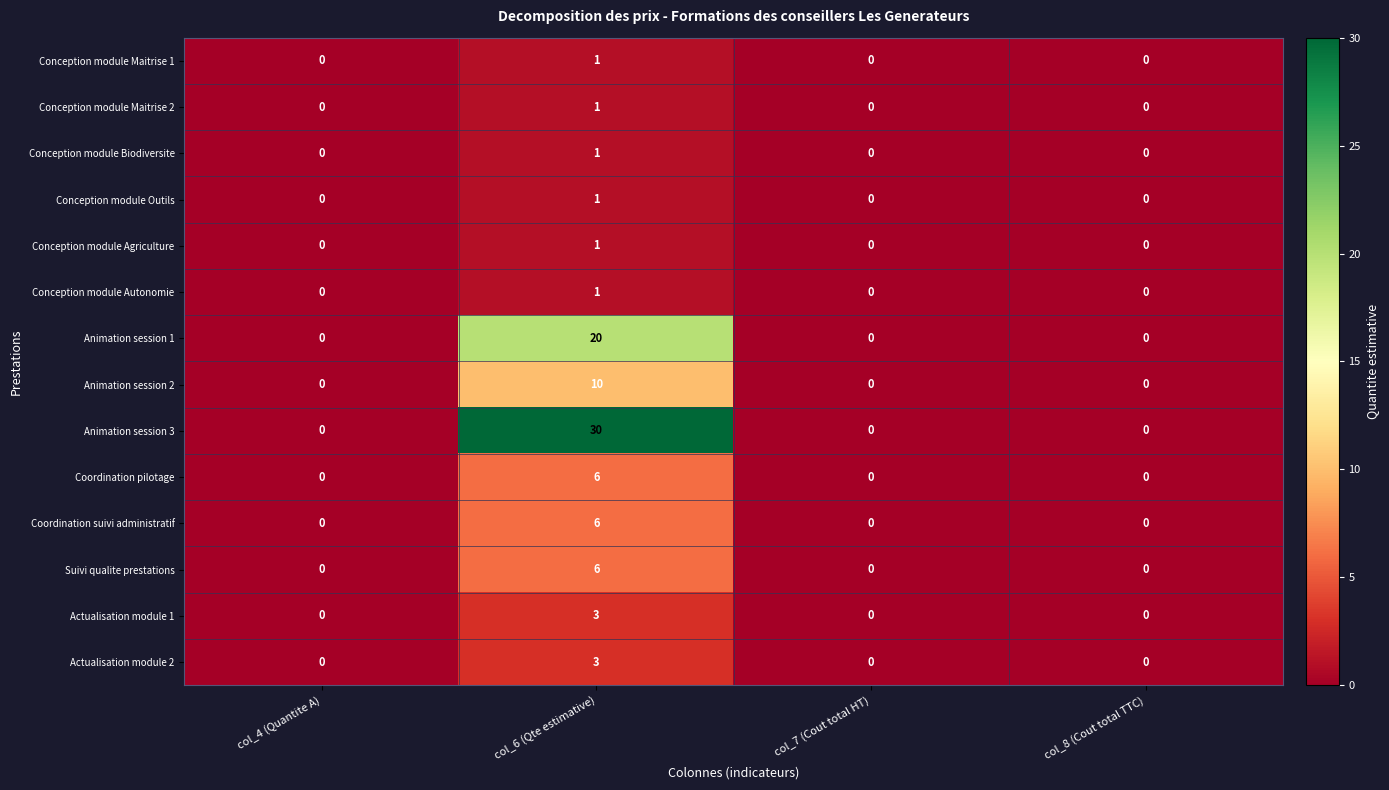

True or false: Coordination suivi administratif has a value of 0 at col_7 (Cout total HT).

True